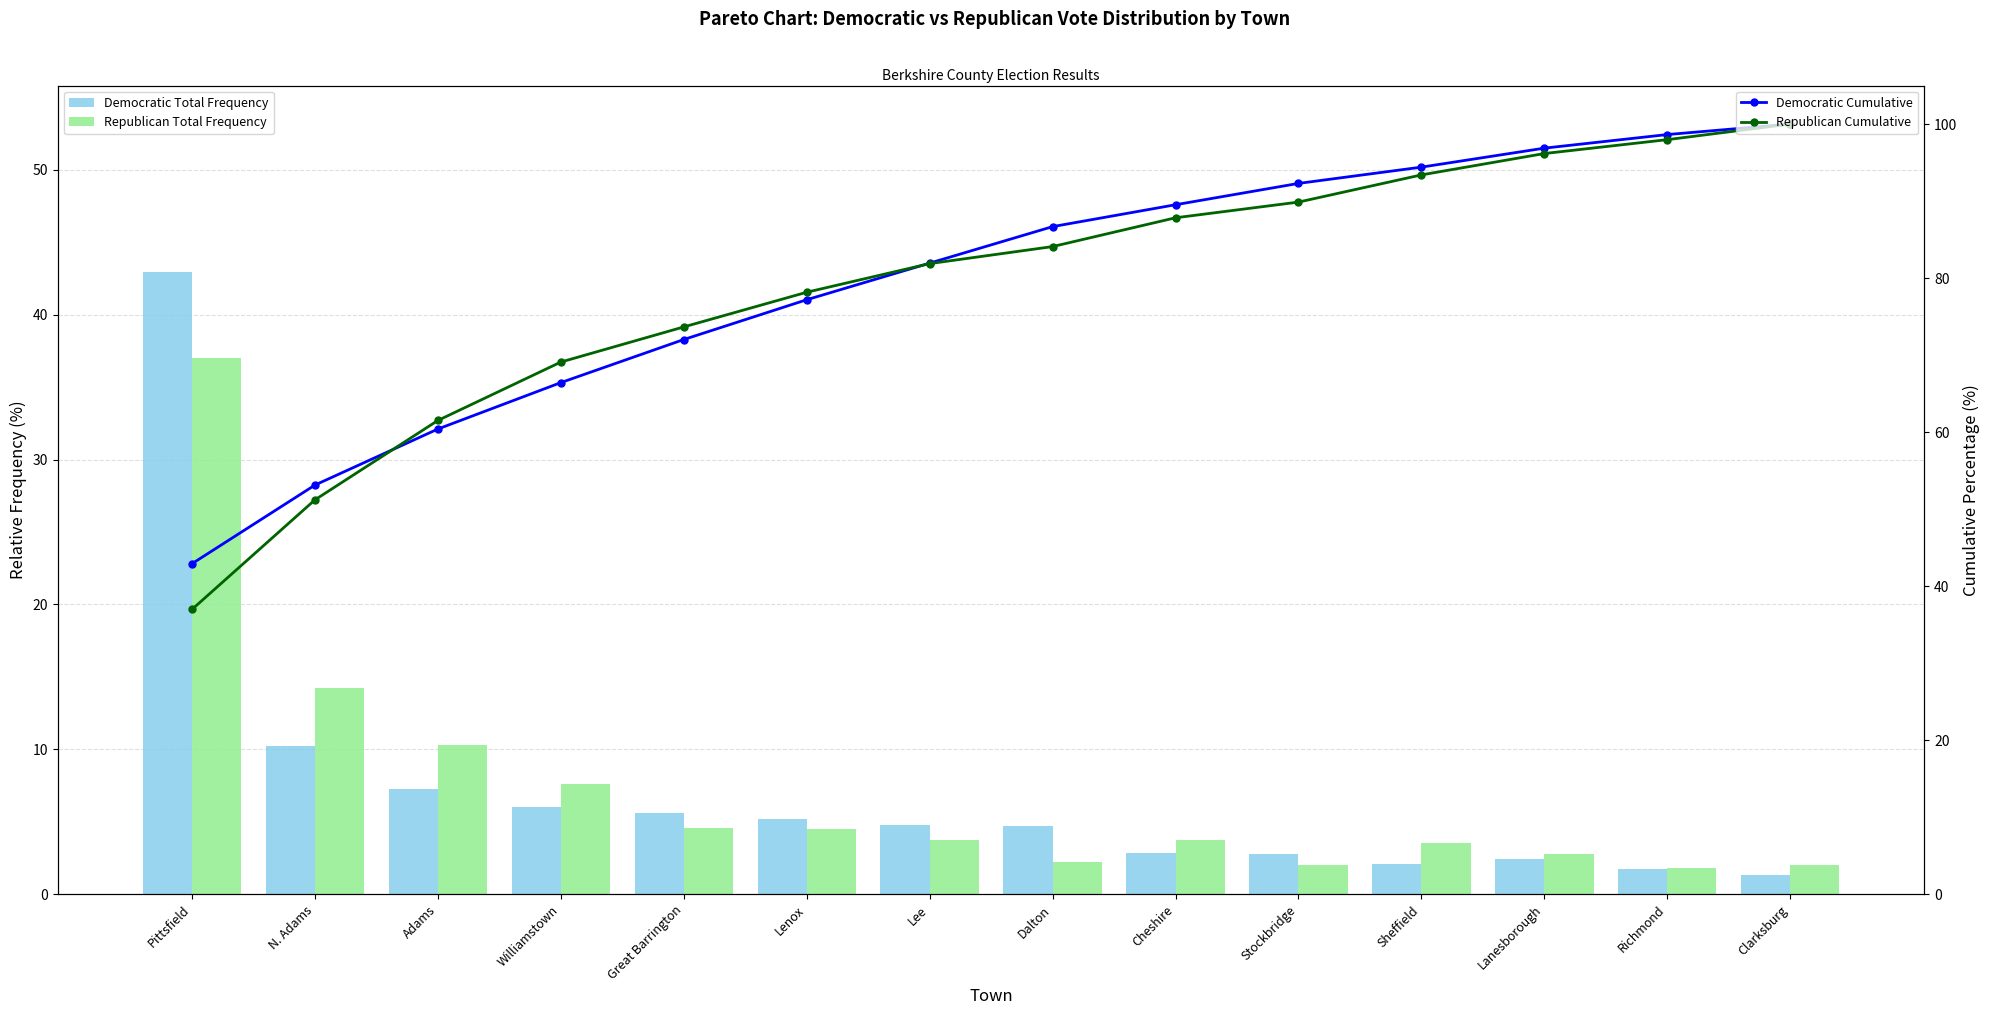

What is the spread (max minus min) of values at Great Barrington?

69.1